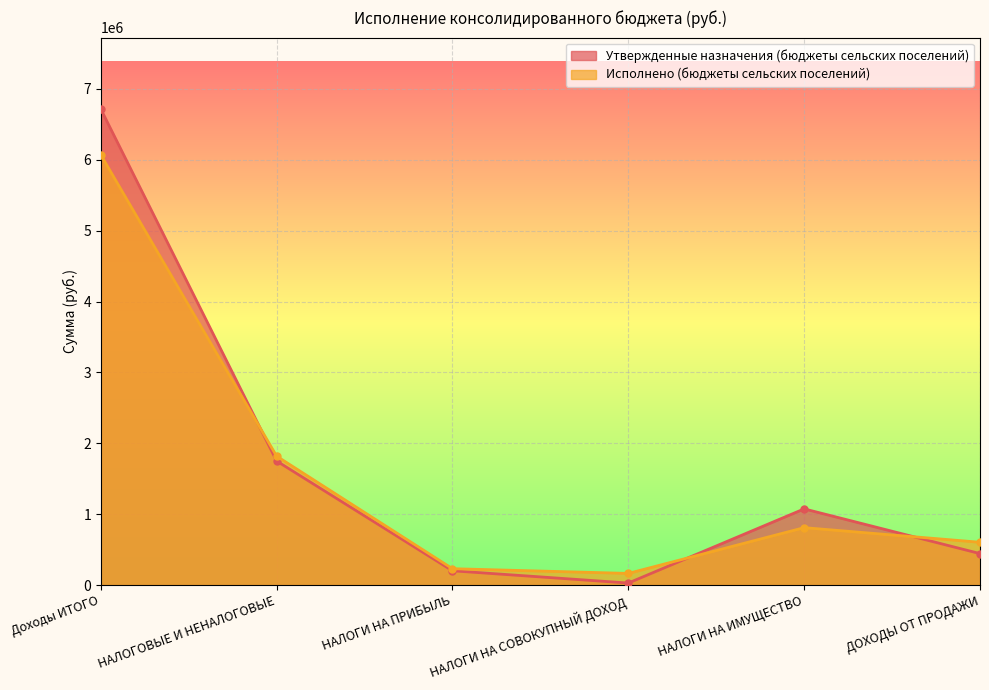

List the series in order of their overall mean, lowest first.

Исполнено (бюджеты сельских поселений), Утвержденные назначения (бюджеты сельских поселений)